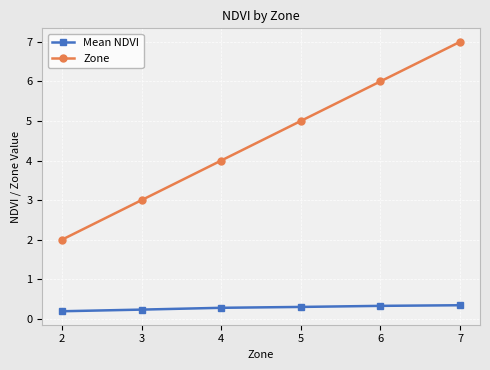

What is the highest value of the Mean NDVI series?

0.3